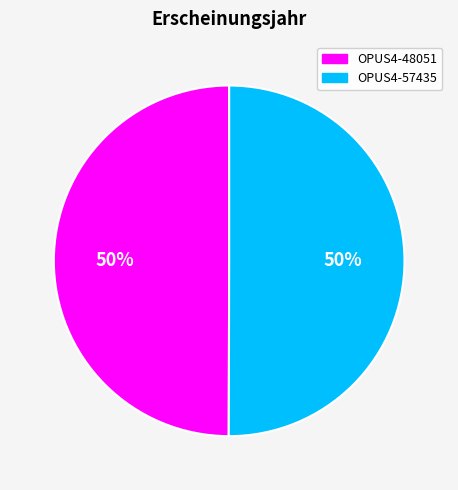

The OPUS4-57435 slice represents 50% of the pie. True or false?

True